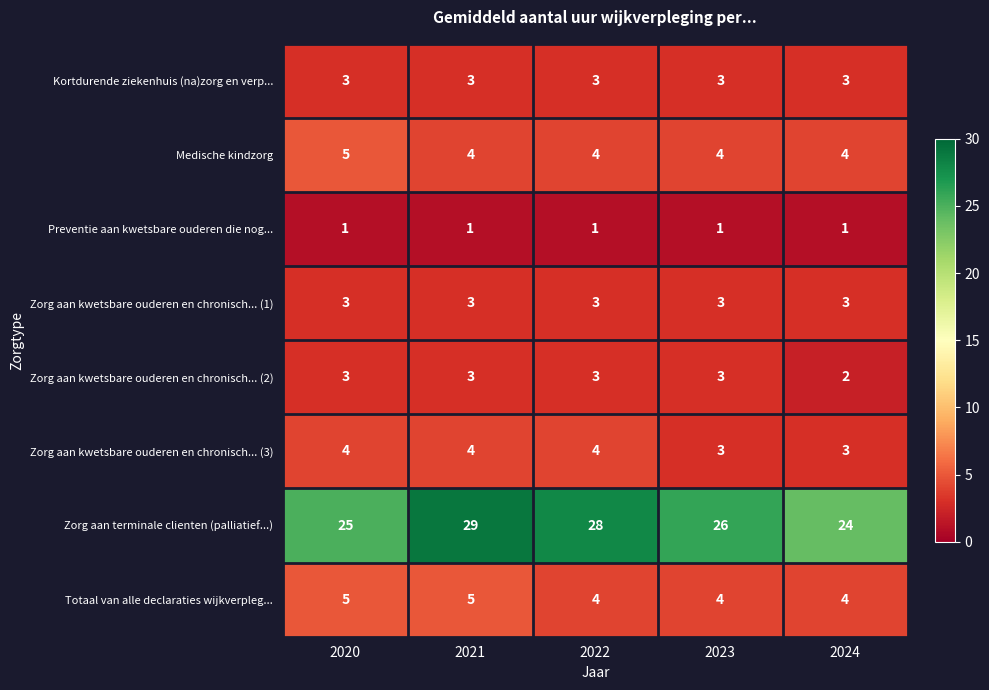

The value of Totaal van alle declaraties wijkverpleg... at 2023 is 4. True or false?

True